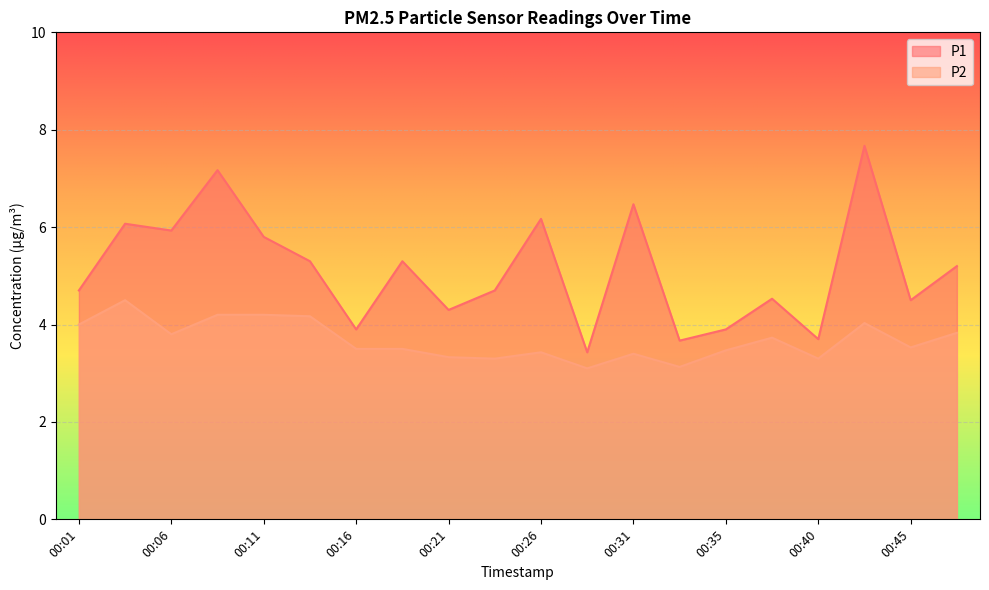

At how many categories does at least one series exceed 3?

20